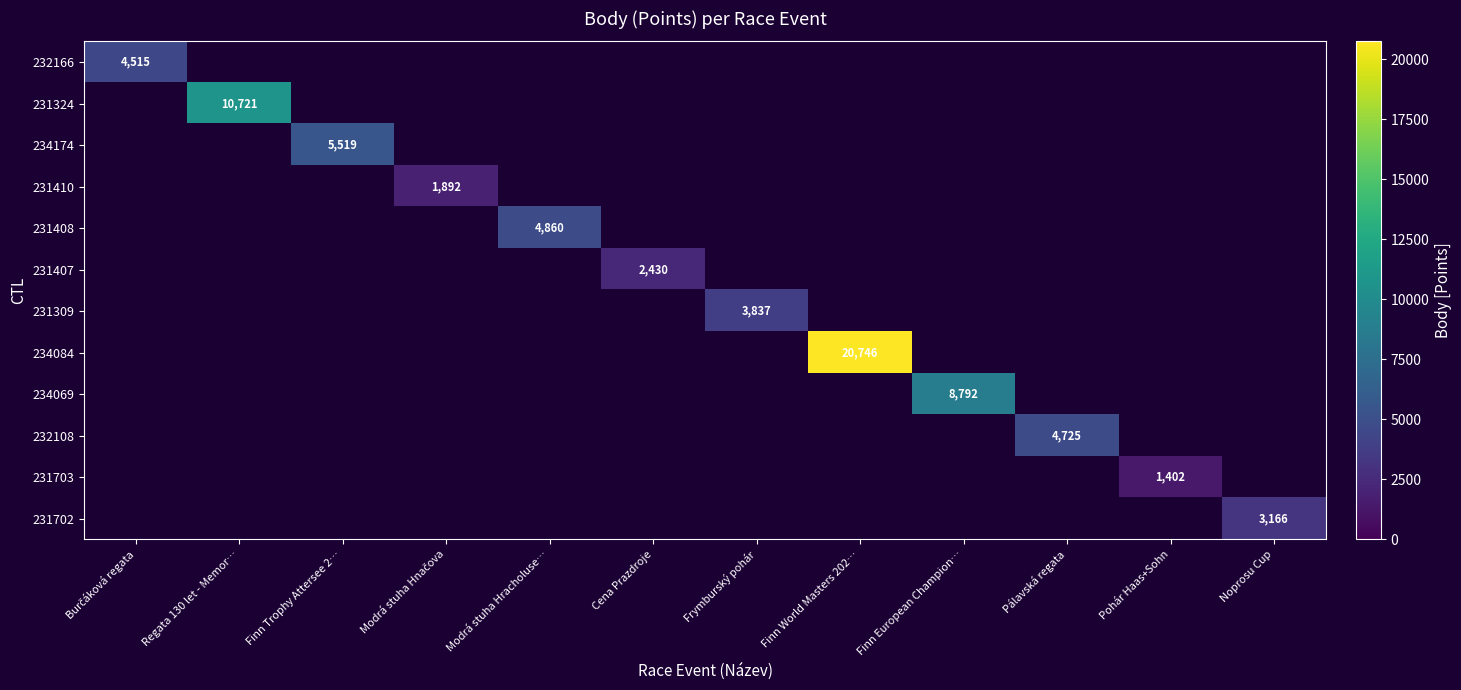

Count the number of data series in this chart.

12